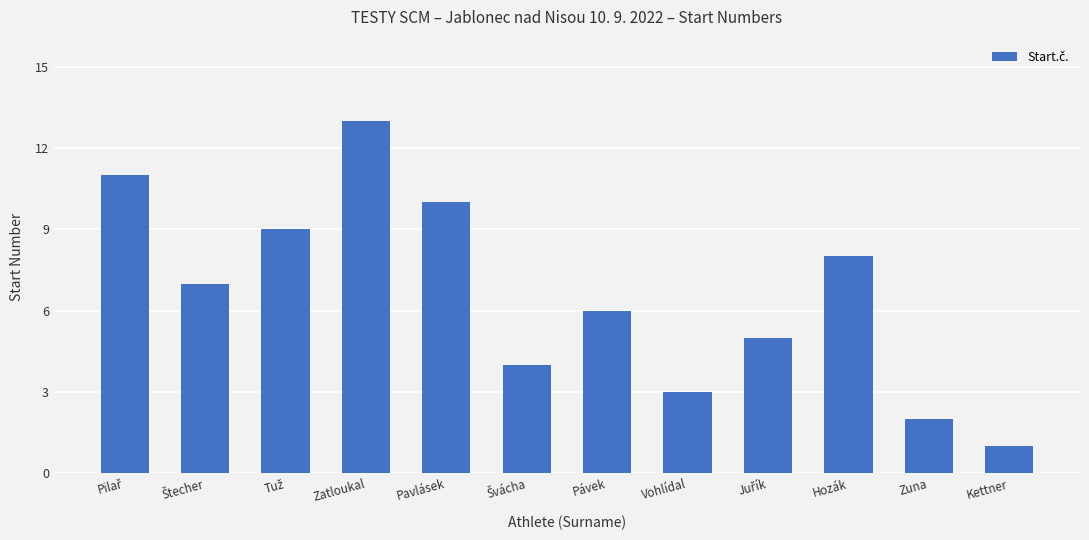

Does the chart contain stacked bars?

No